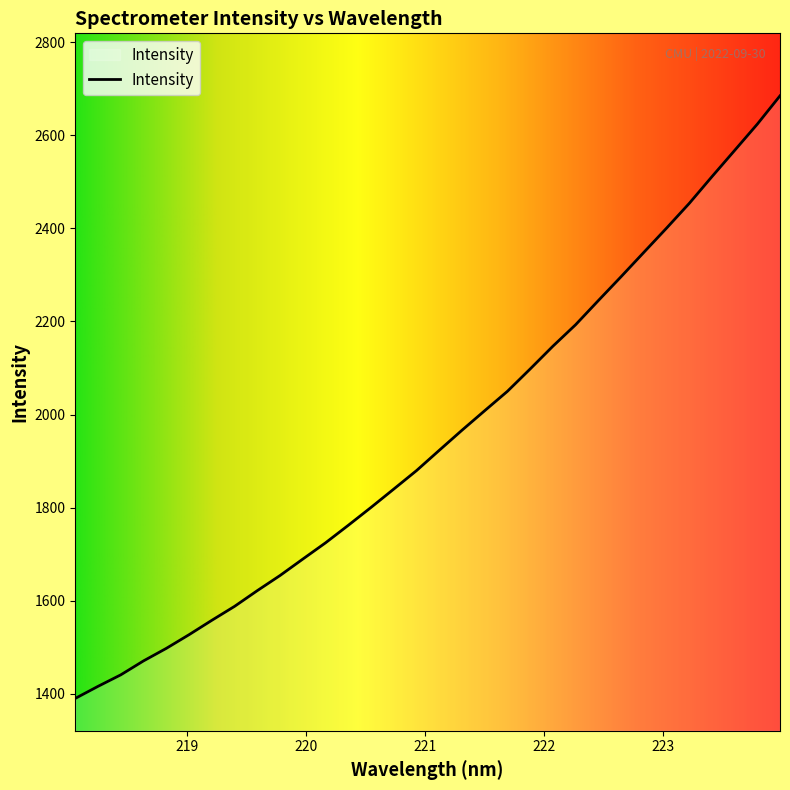

What is the greatest value displayed?

2684.8